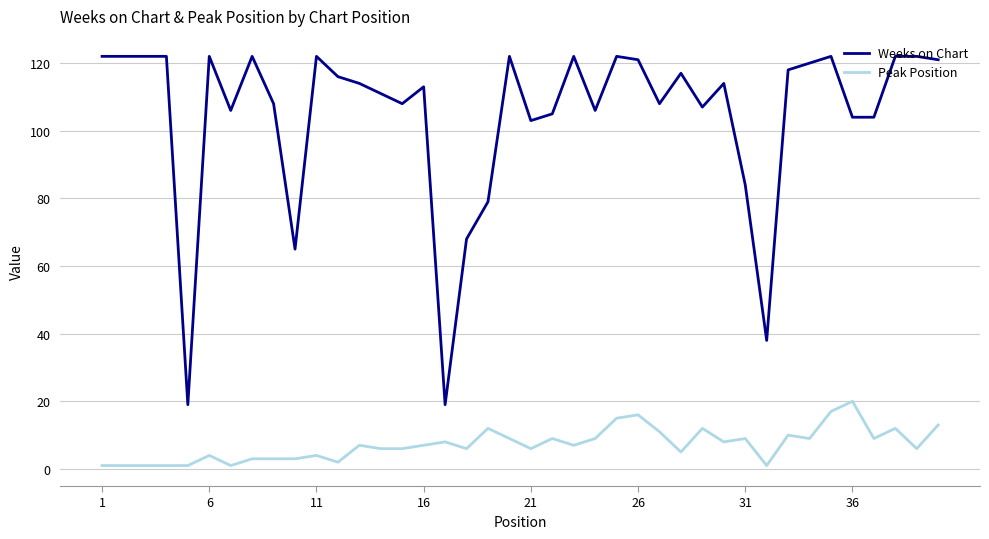

Which series has the largest total across all categories?

Weeks on Chart